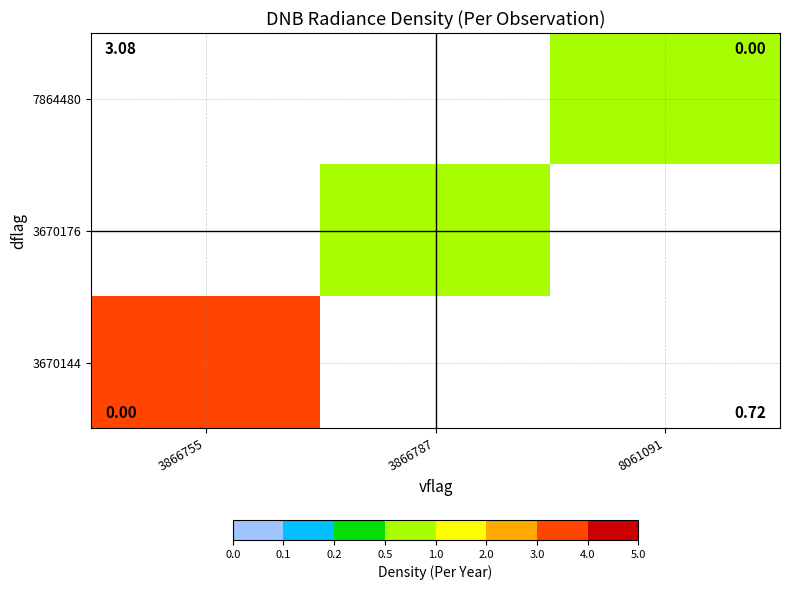

Is the value of 3670144 at 8061091 greater than the value of 7864480 at 3866755?

No